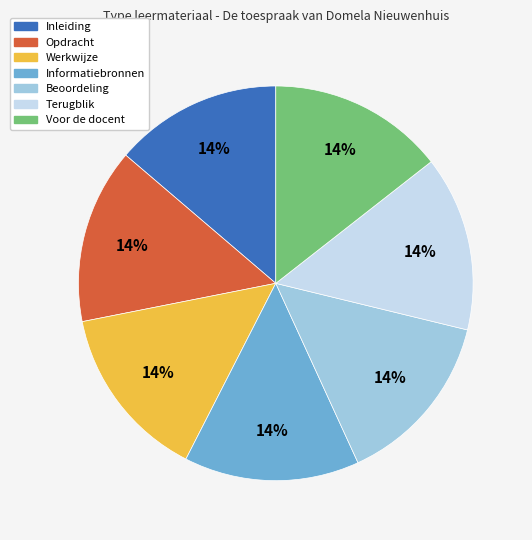

True or false: Inleiding accounts for 5% of the total.

False